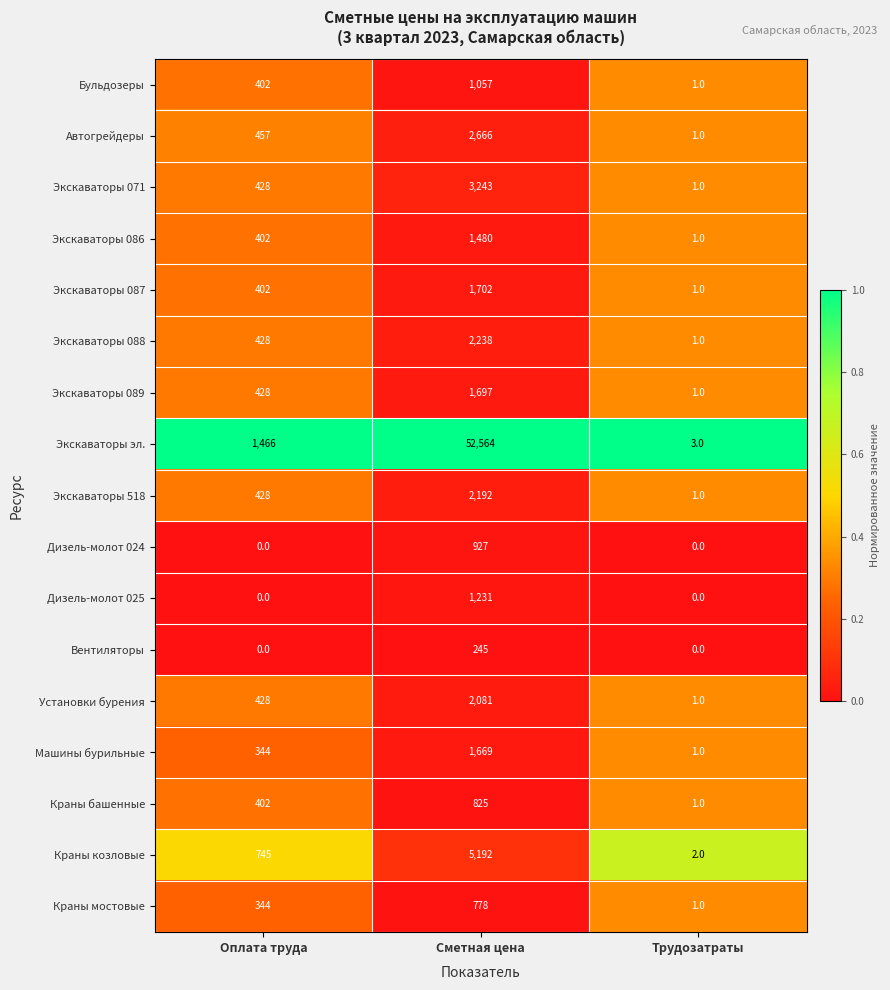

At which category is the sum across all series the highest?

Сметная цена